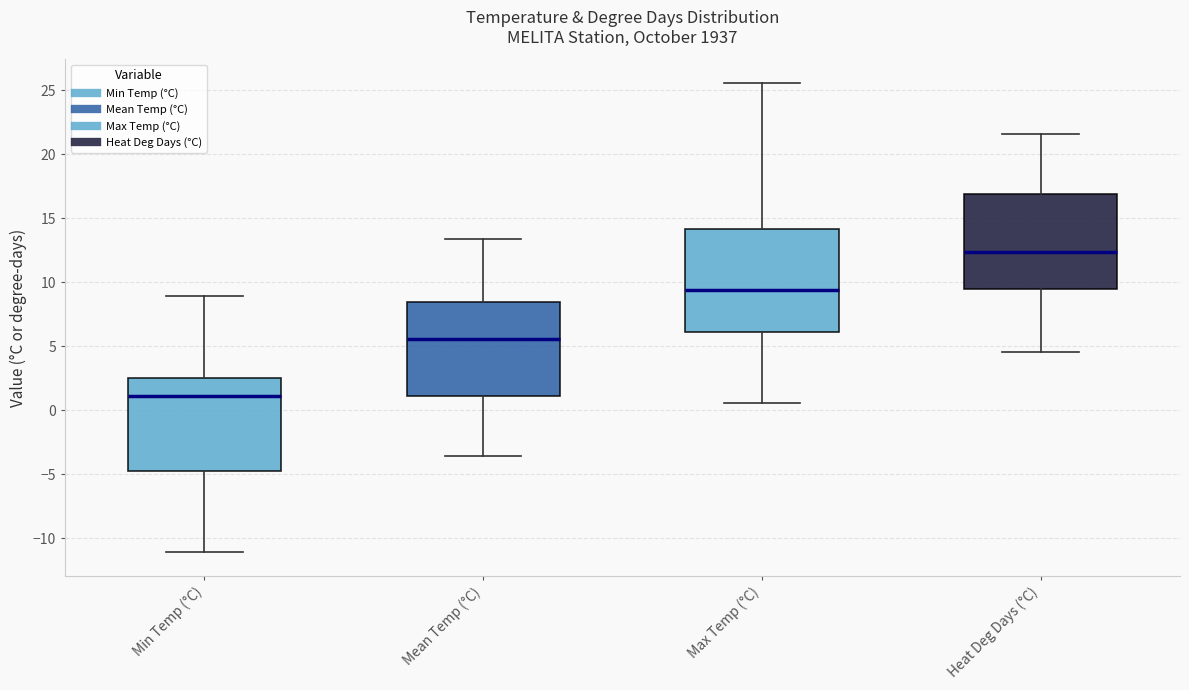

Which box has the highest median line?

Heat Deg Days (°C)